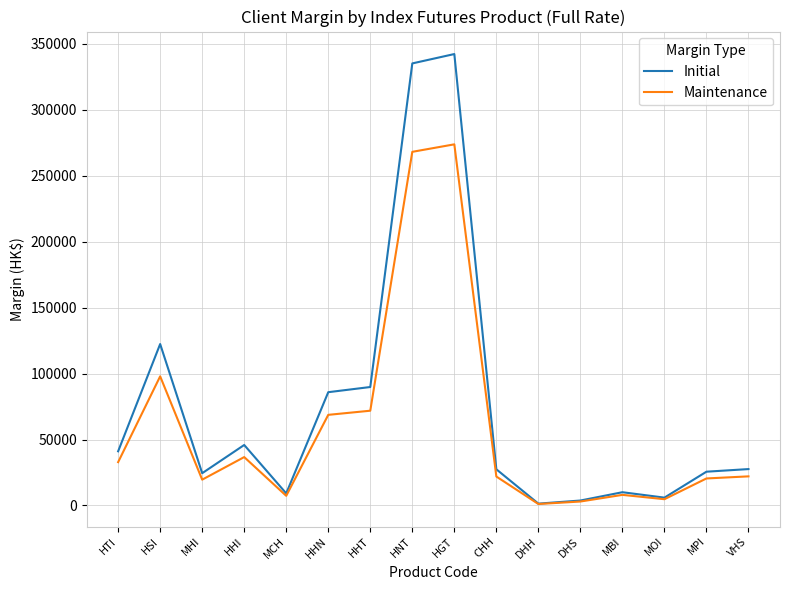

Which series has the largest range (max minus min)?

Initial